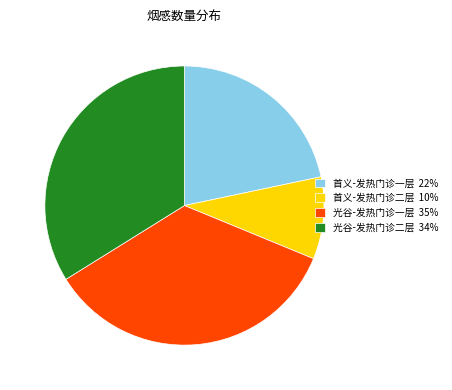

How many segments does this pie chart have?

4